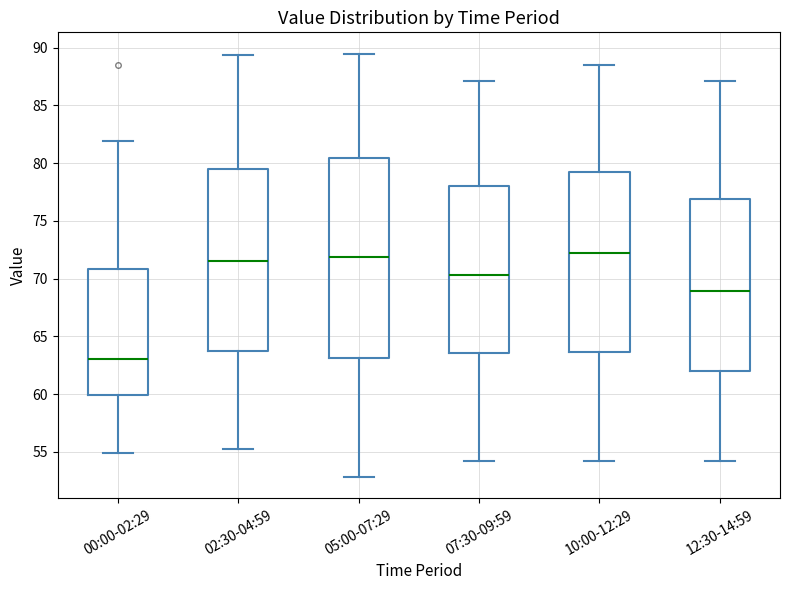

Where does the upper whisker of the box for 02:30-04:59 end on the y-axis? The values are not printed on the chart, so give them approximately, as read against the axis.

89.5